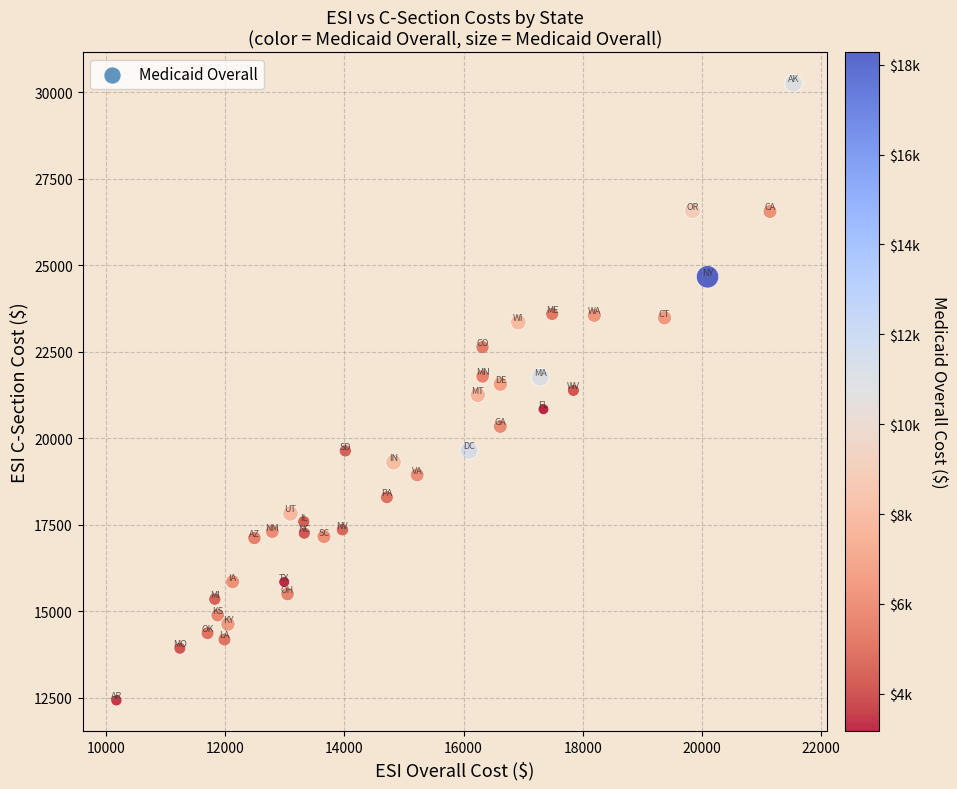

What is the range of Y values (max minus min)?

17830.0